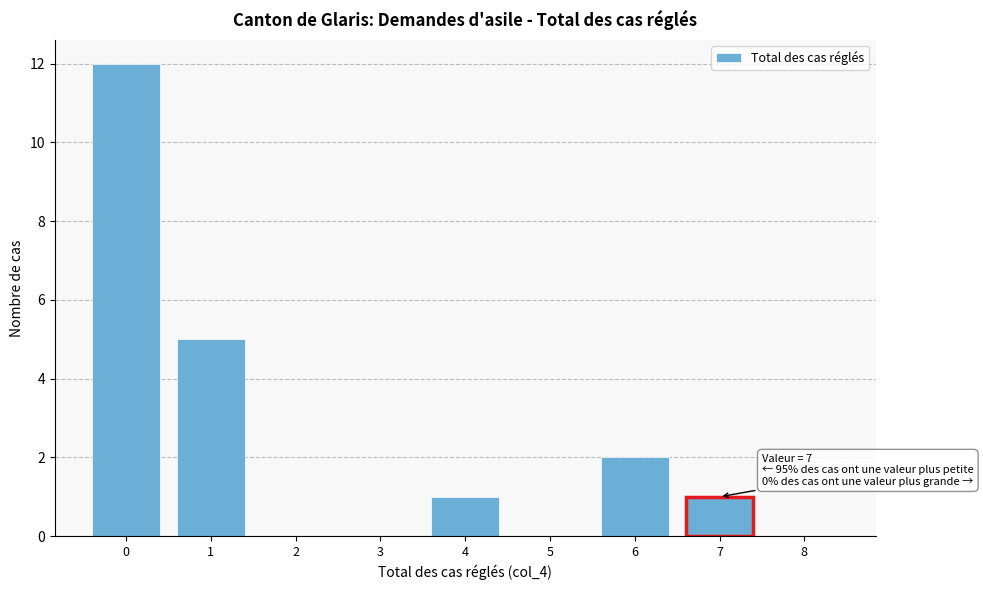

Which range on the x-axis has the tallest bar?

-0.5 to 0.5